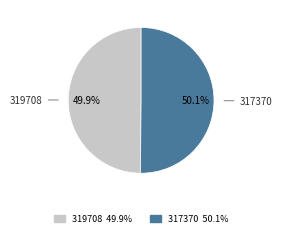

What is the total percentage of 319708 and 317370?

100.0%